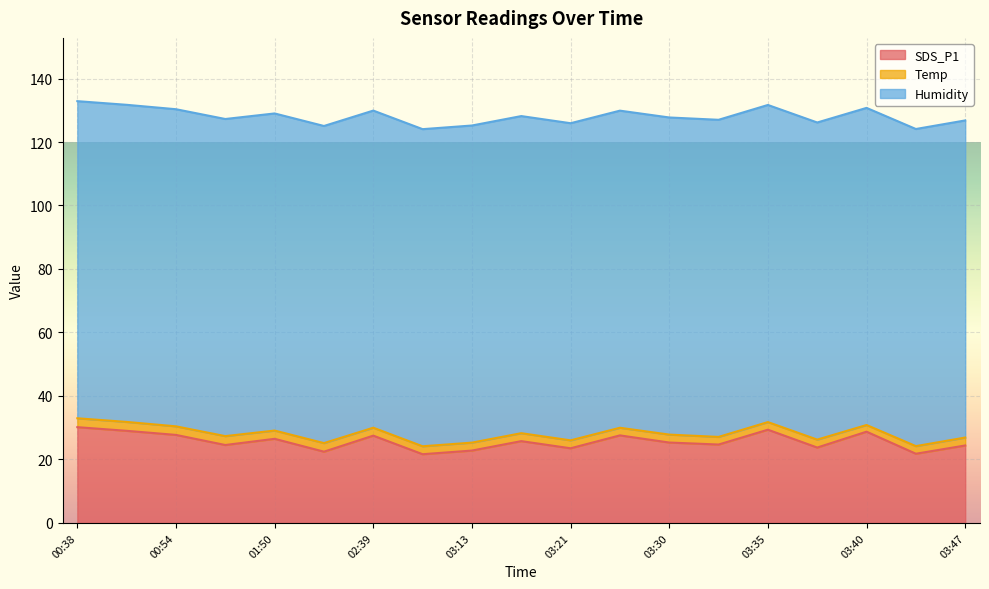

What is the difference between the highest and lowest values at 00:38?

97.1